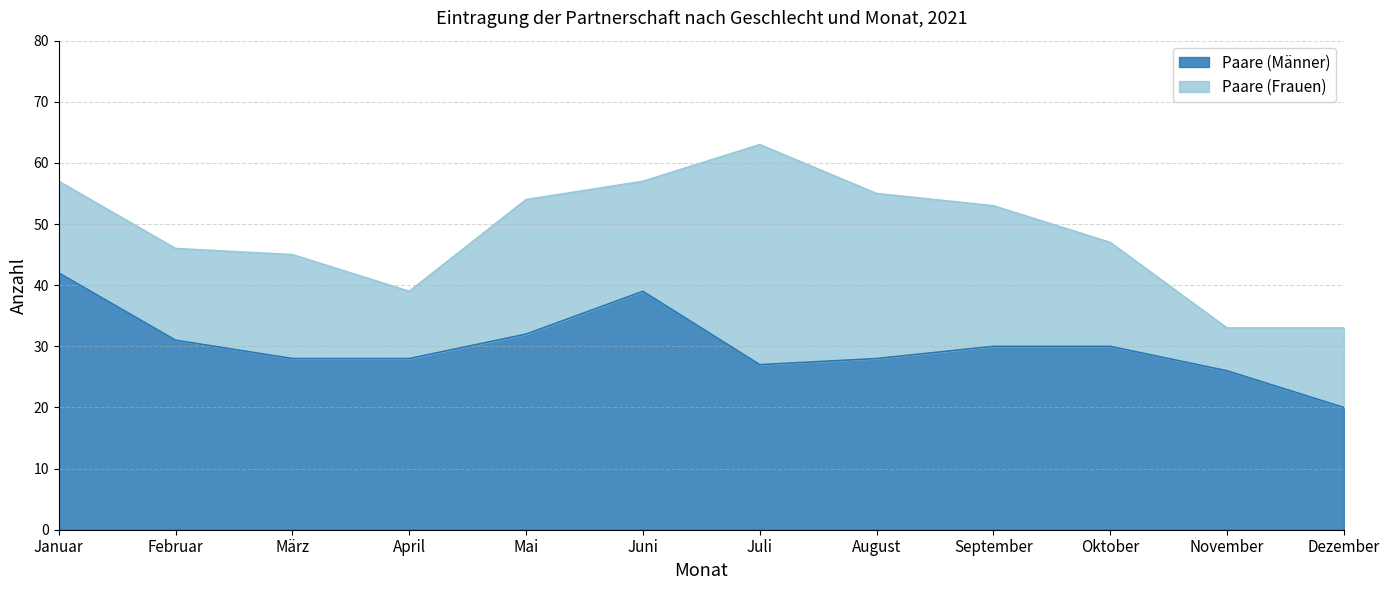

The value of Paare (Männer) at Oktober is 11. True or false?

False